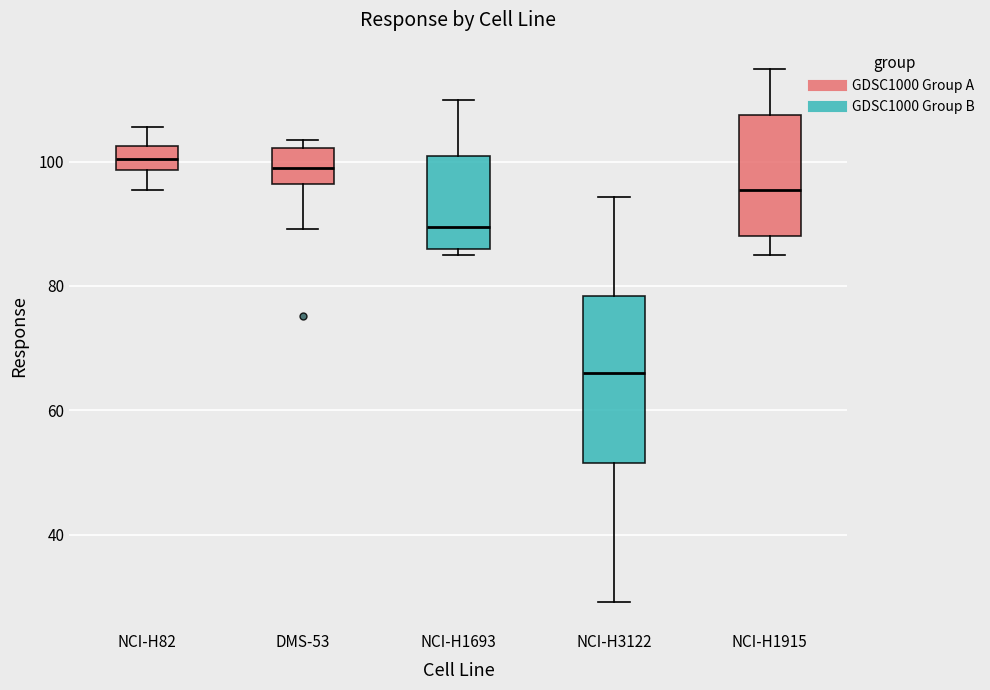

Reading left to right, transcribe this box plot: for each box, give where its median line is, the range the box spans, and where its two whiskers end, as read against the y-axis. The values are not printed on the chart, so give them approximately, as read against the axis.

NCI-H82: median 100, box 98 to 102, whiskers 96 to 106
DMS-53: median 98, box 96 to 102, whiskers 90 to 104
NCI-H1693: median 90, box 86 to 100, whiskers 84 to 110
NCI-H3122: median 66, box 52 to 78, whiskers 30 to 94
NCI-H1915: median 96, box 88 to 108, whiskers 84 to 114